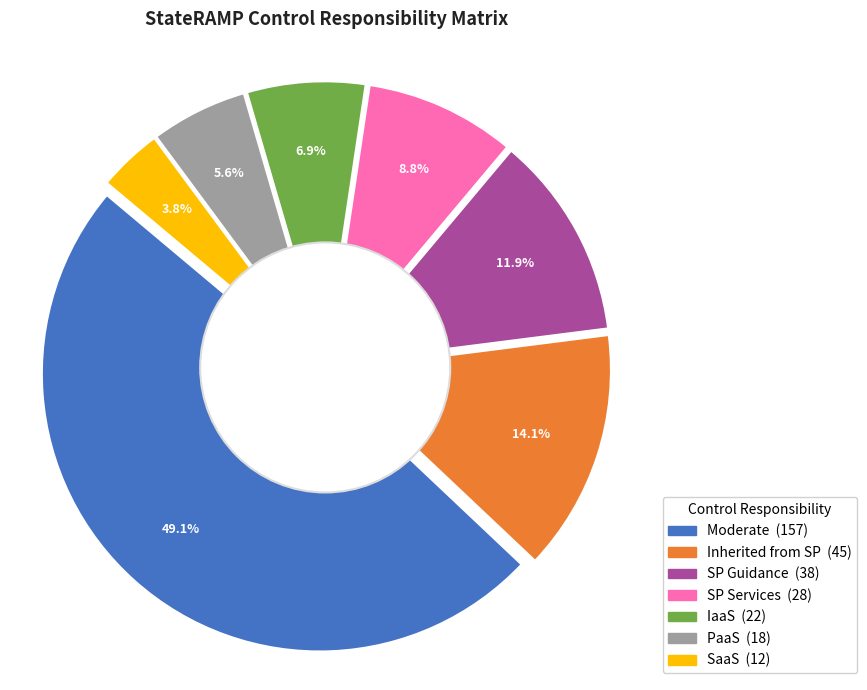

Count the number of slices in the pie.

7